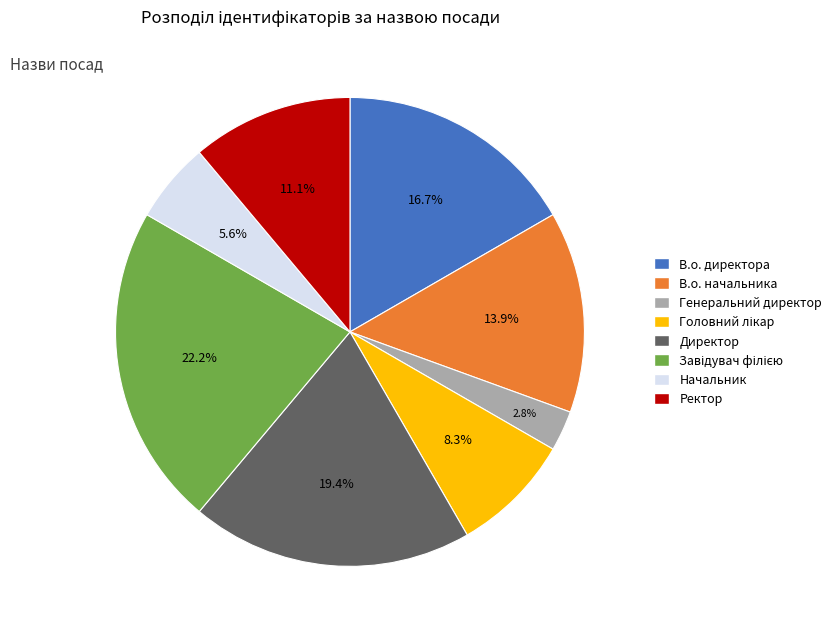

What is the smallest slice in the pie chart?

Генеральний директор